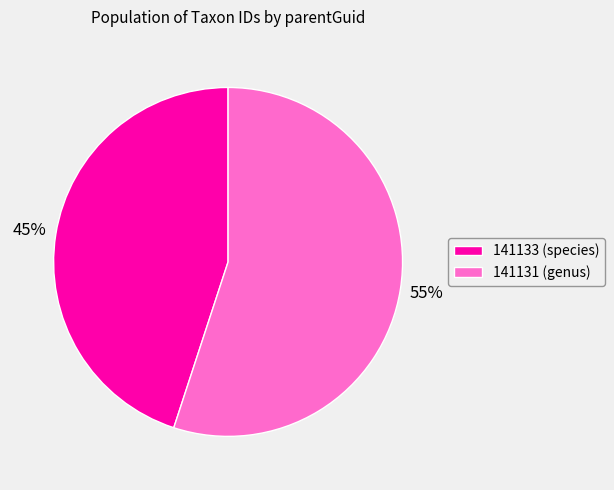

To the nearest percent, what is the average slice percentage?

50%